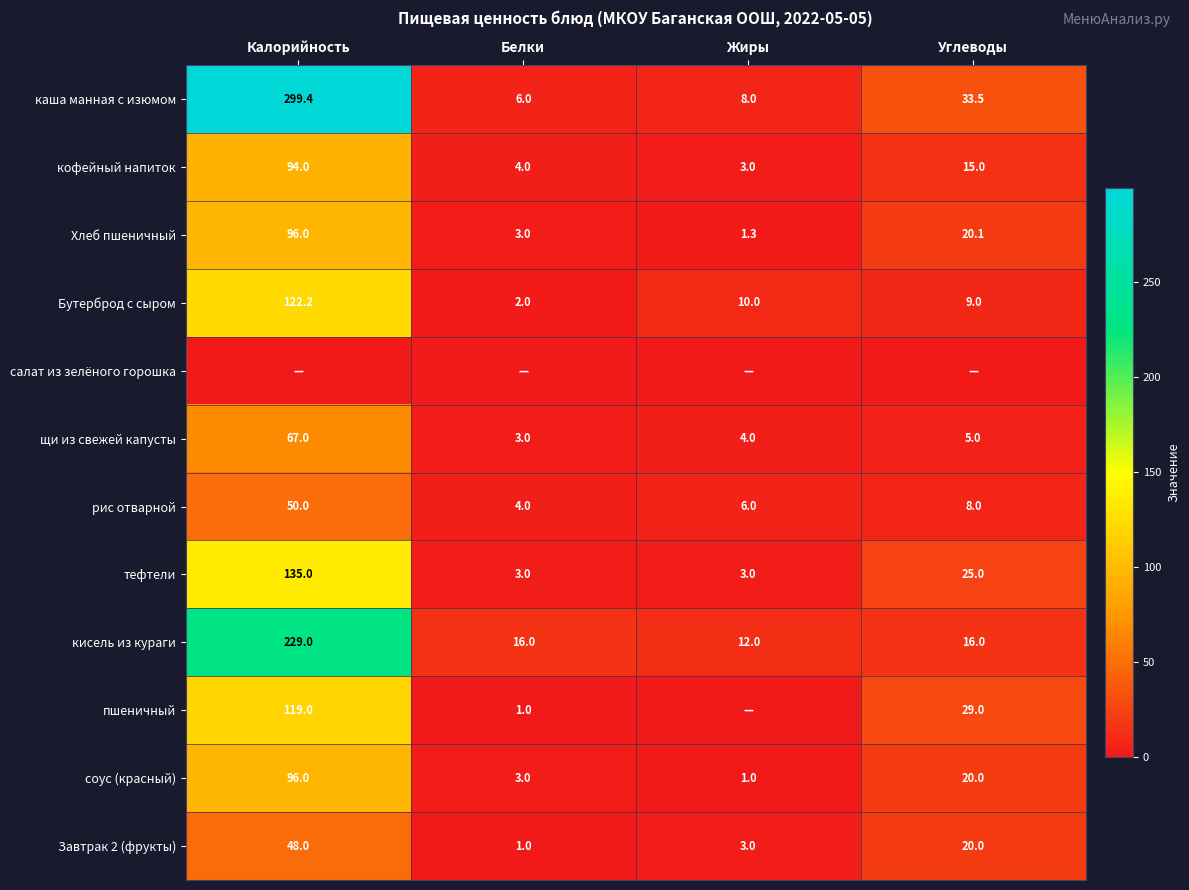

What is the spread (max minus min) of values at Жиры?

12.0